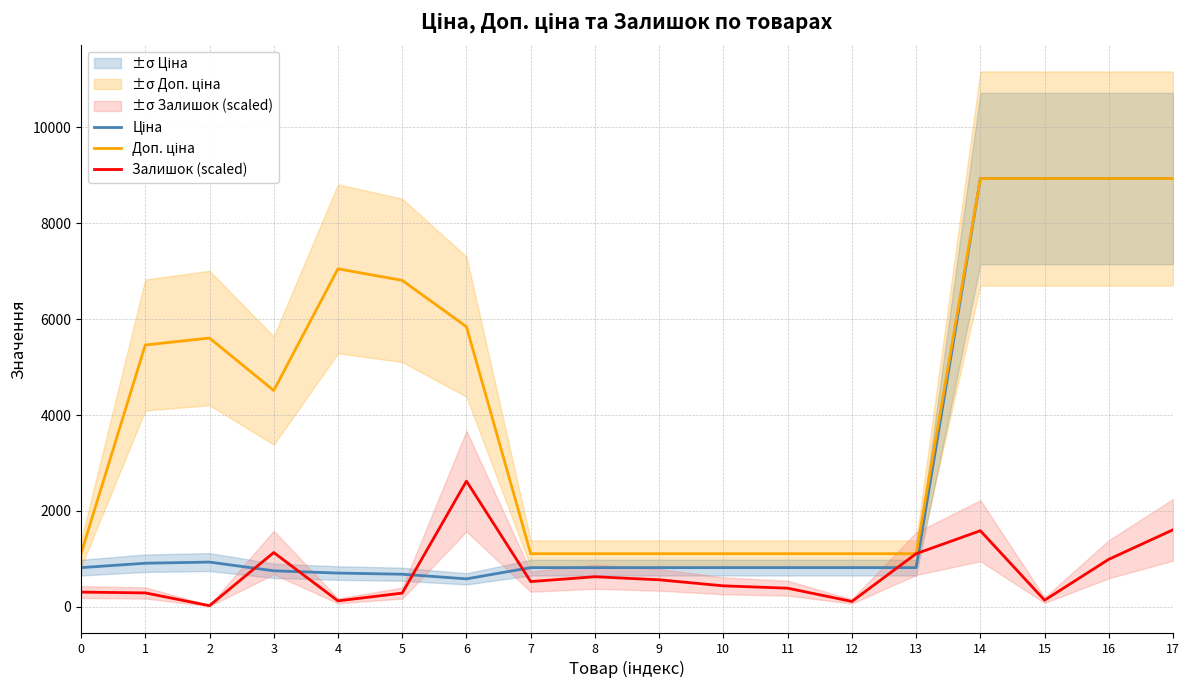

Does the chart display data point markers on the line(s)?

No